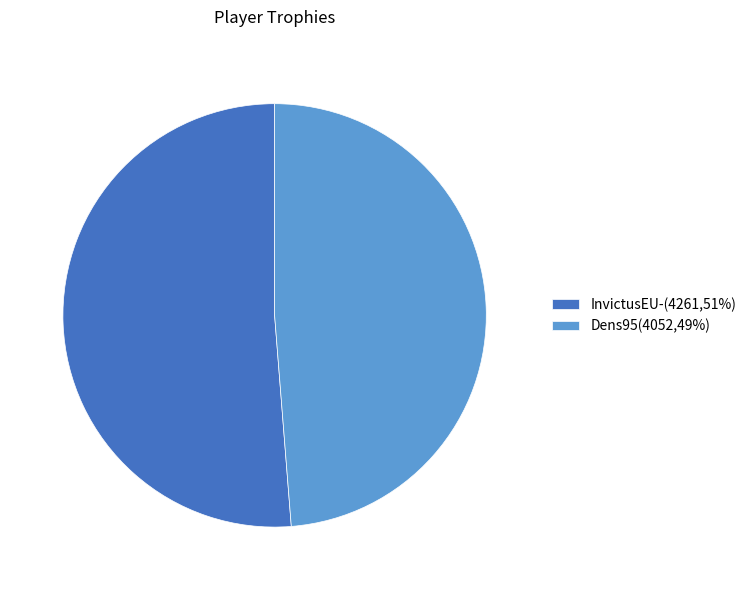

How many segments does this pie chart have?

2